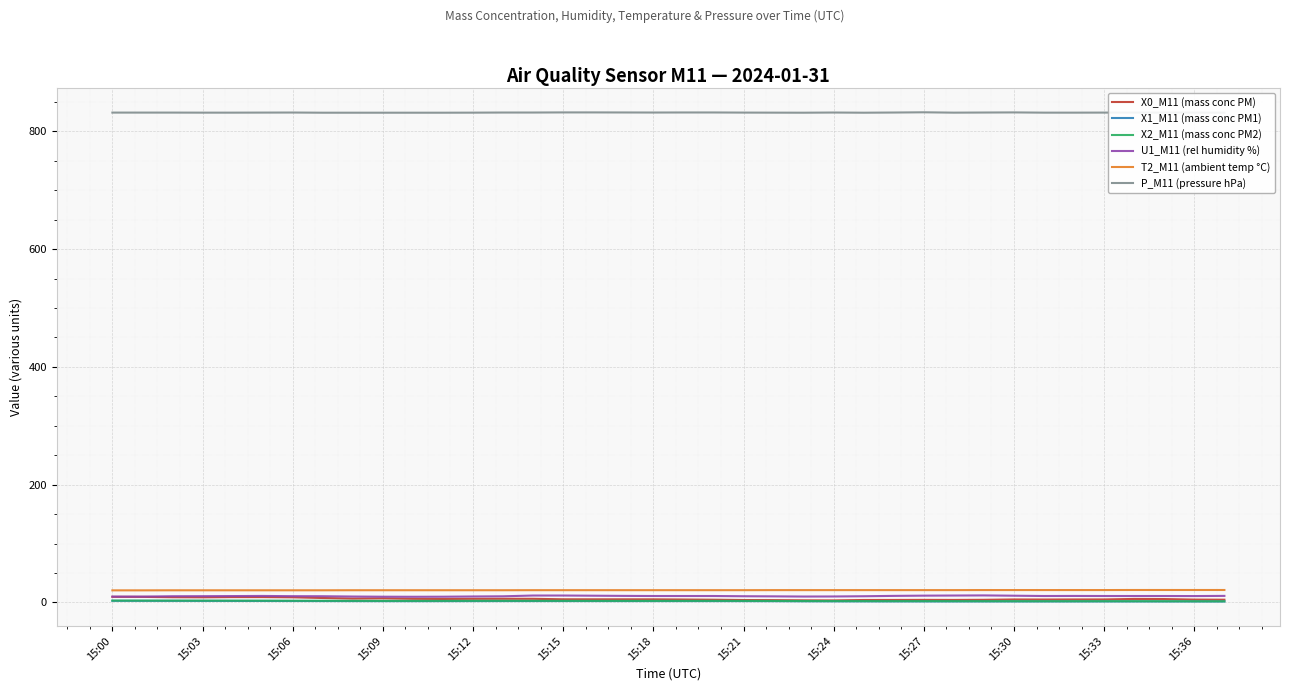

True or false: X2_M11 (mass conc PM2) and P_M11 (pressure hPa) cross at least once.

False